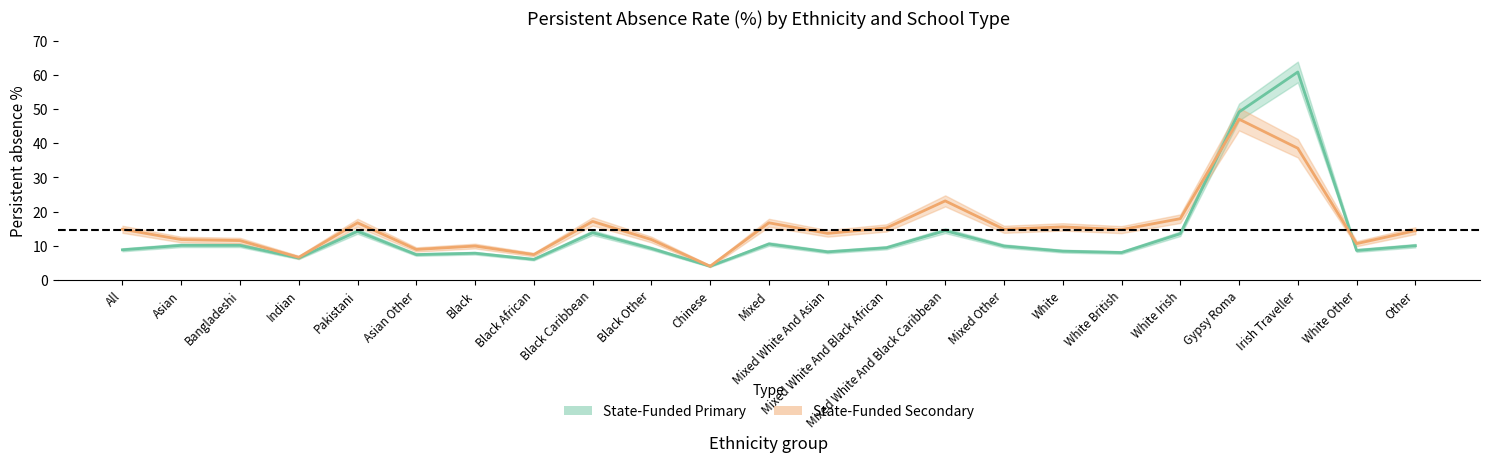

What is the sum of the State-Funded Primary values at Other and White Irish?

23.5